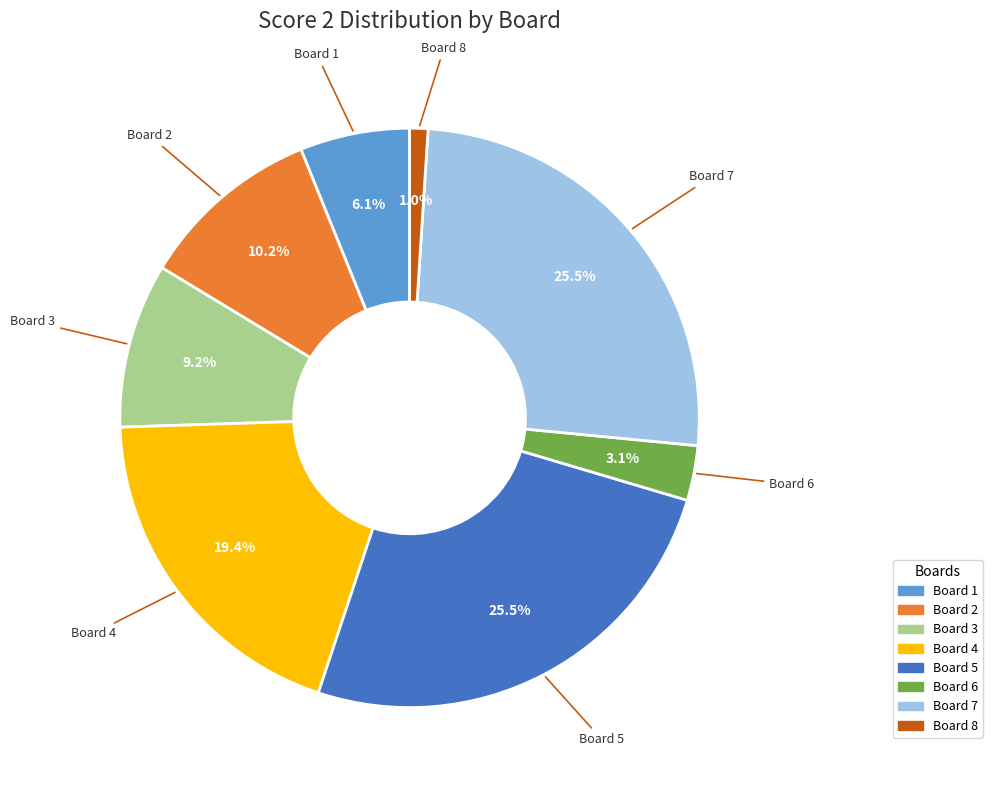

To the nearest percent, what is the difference between the largest and smallest slice percentages?

24%